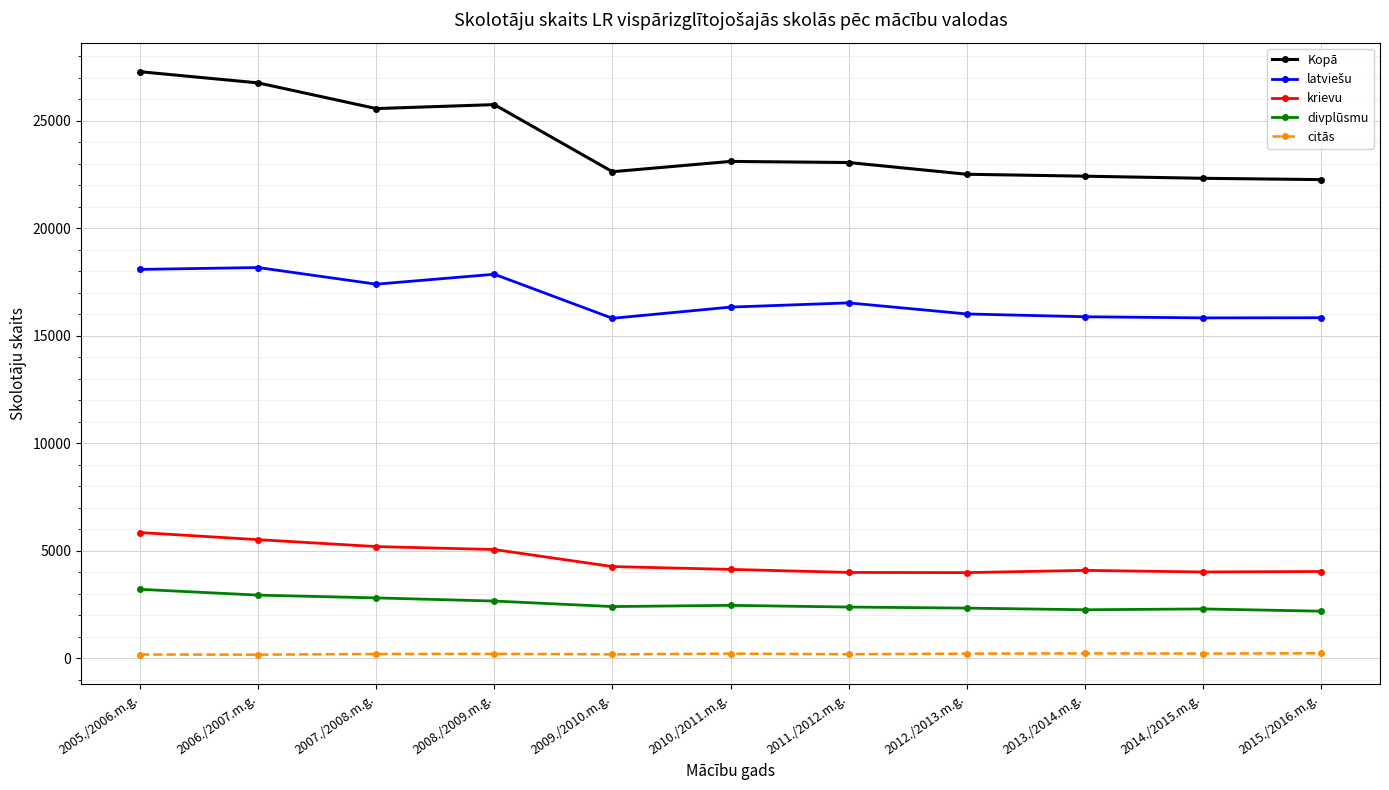

True or false: divplūsmu has more than 0 interior local peaks.

True